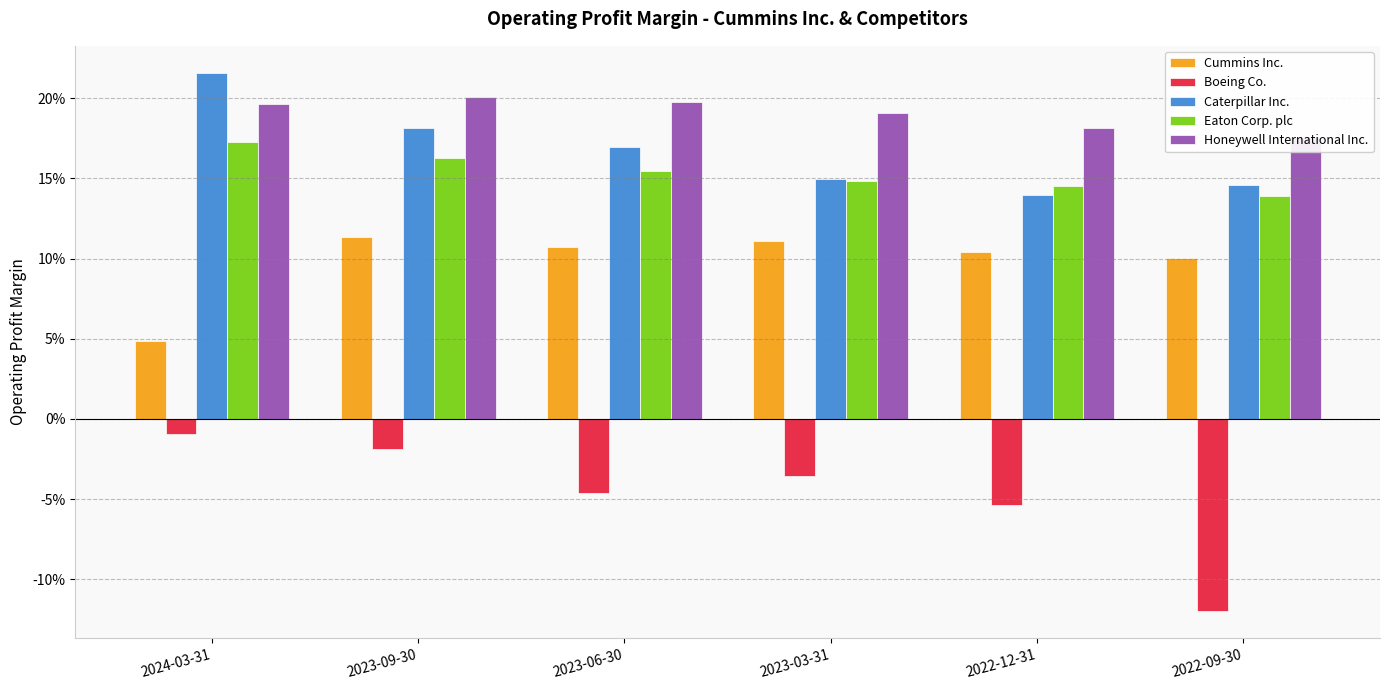

What is the minimum value shown in the chart?

-0.1